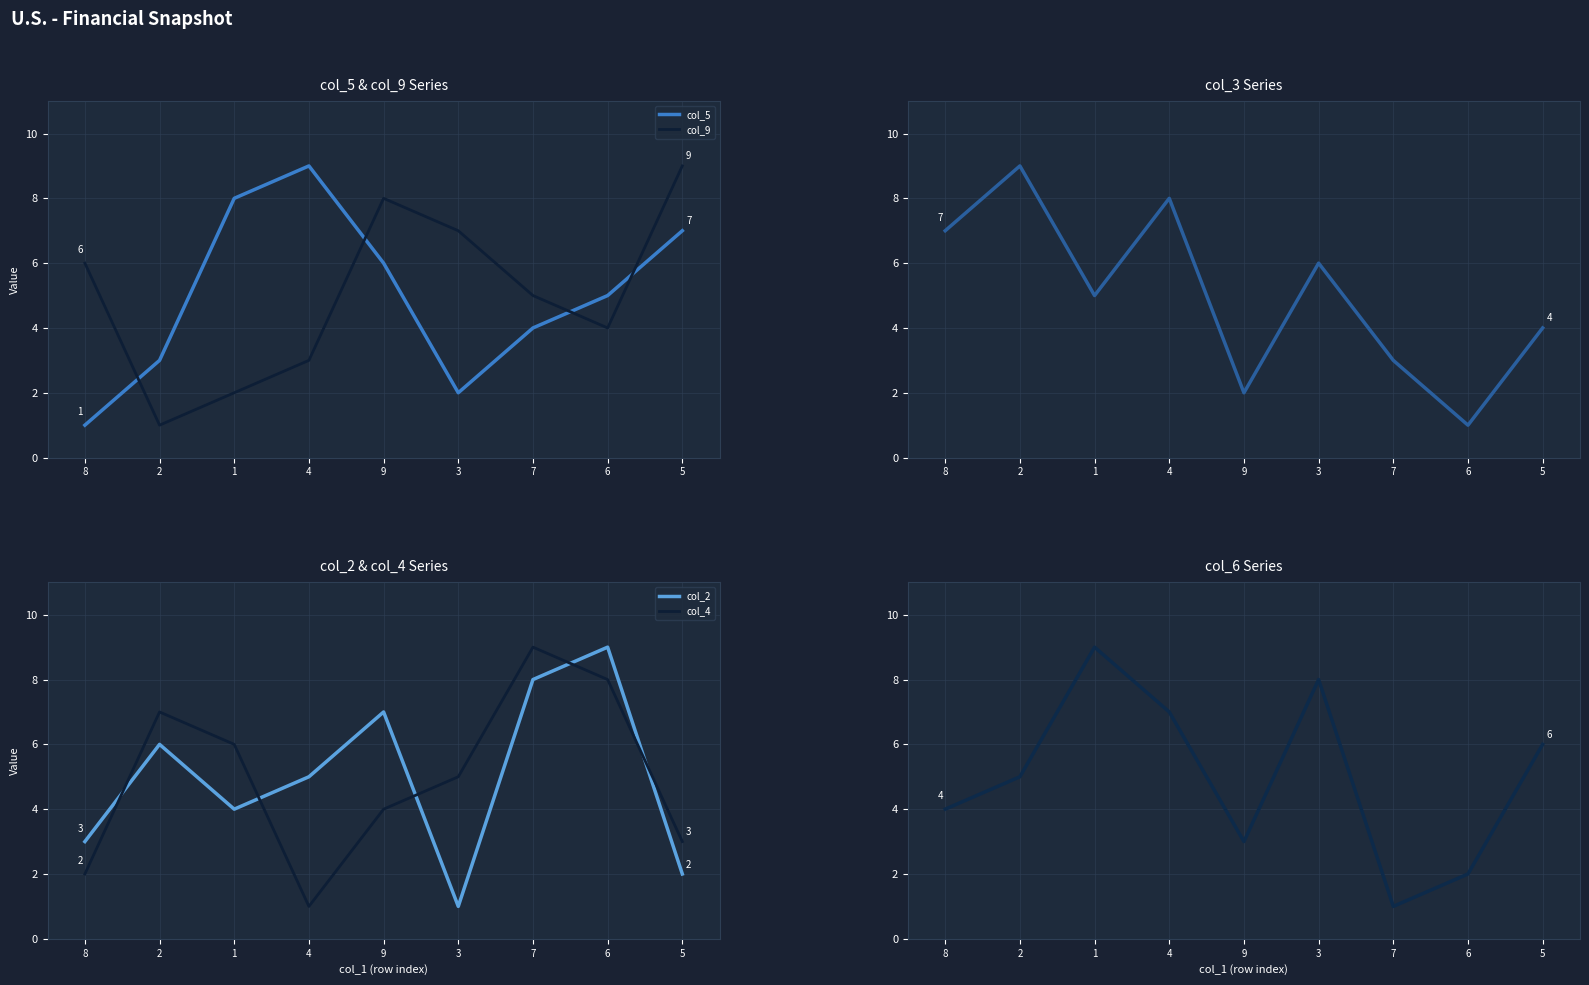

What is the value of the col_3 point at the 7th from the left?

3